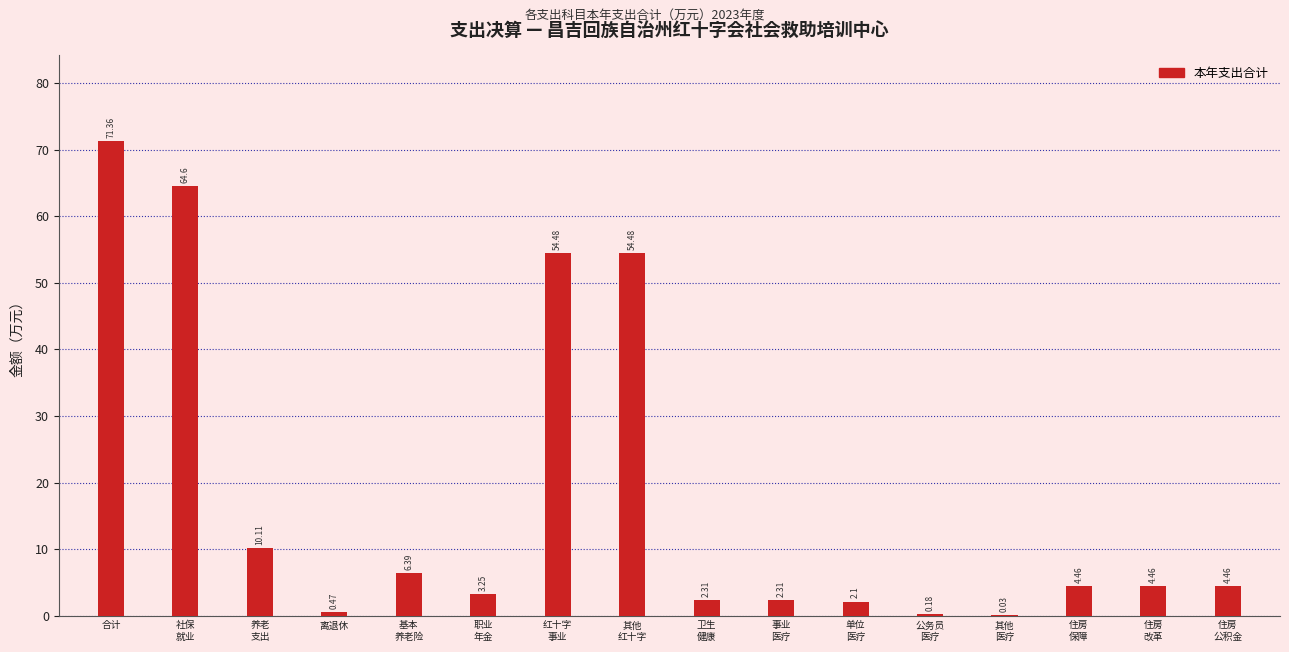

Which category has the highest value across all series?

合计